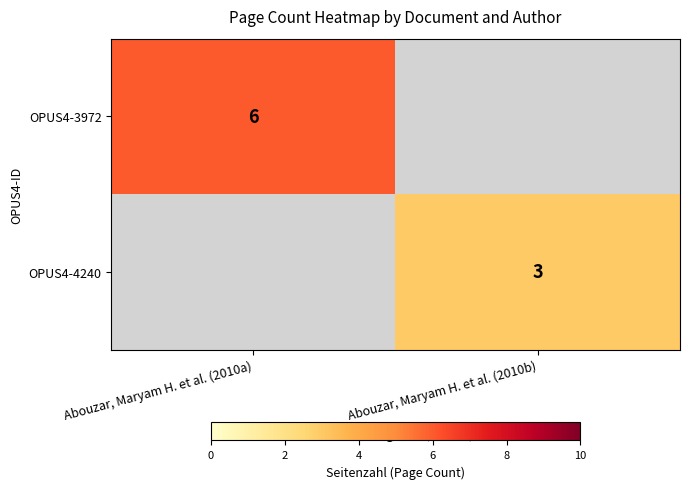

The value of OPUS4-3972 at Abouzar, Maryam H. et al. (2010a) is 6. True or false?

True